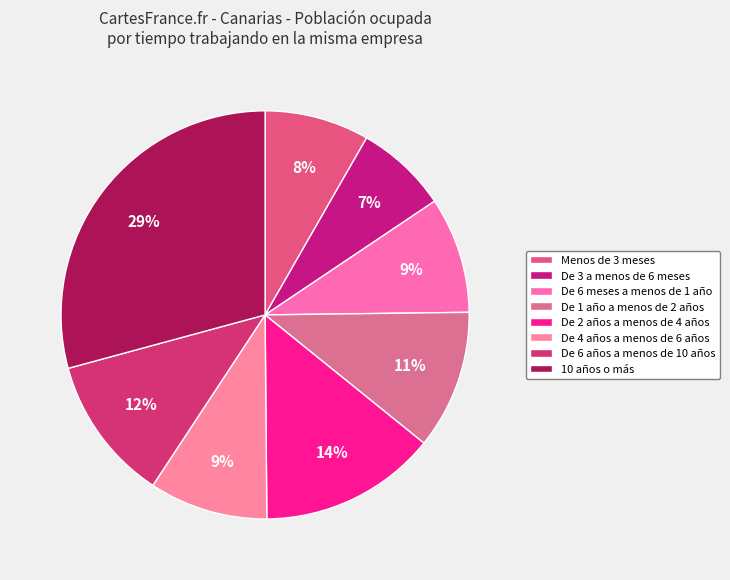

To the nearest percent, what is the average slice percentage?

12%